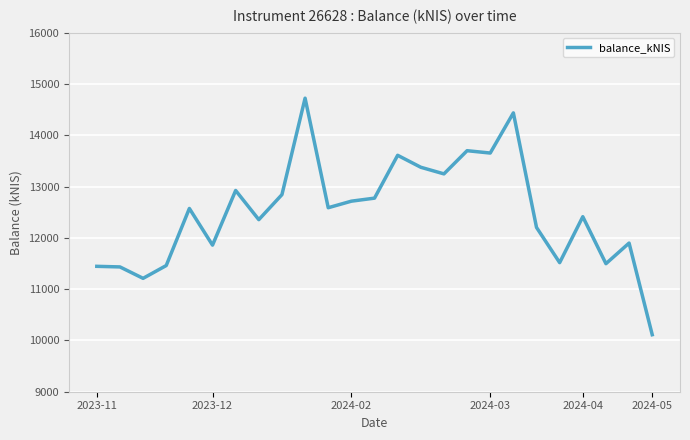

What is the minimum value shown in the chart?

10111.5